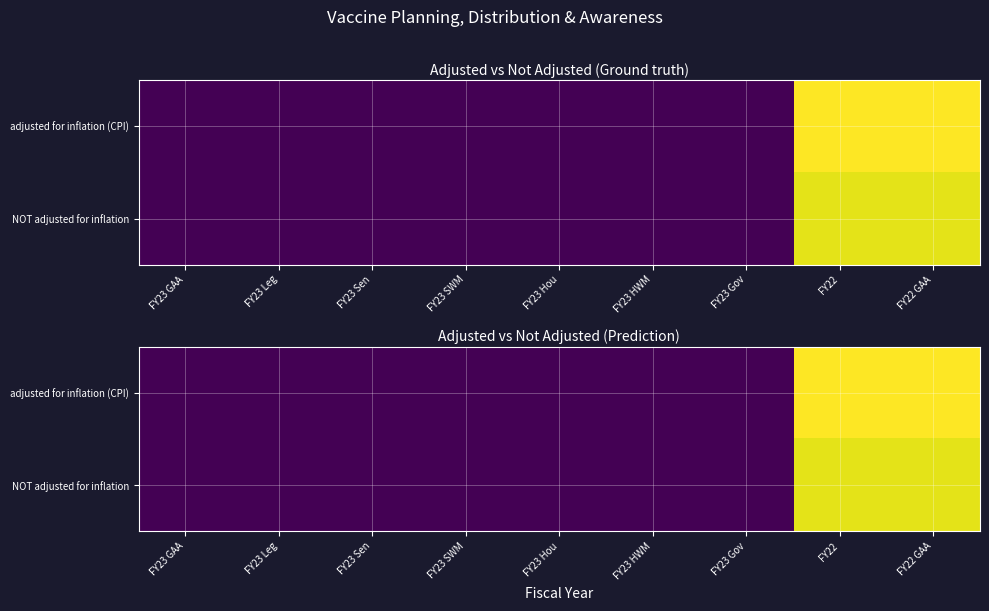

How many data points in adjusted for inflation (CPI) are above 0?

2